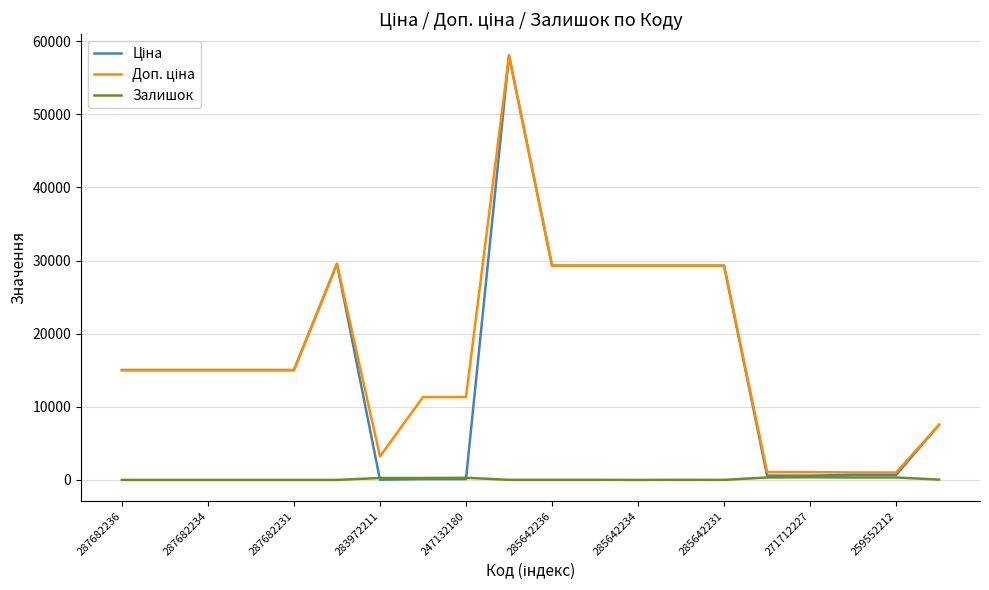

At how many categories does at least one series exceed 54832?

1